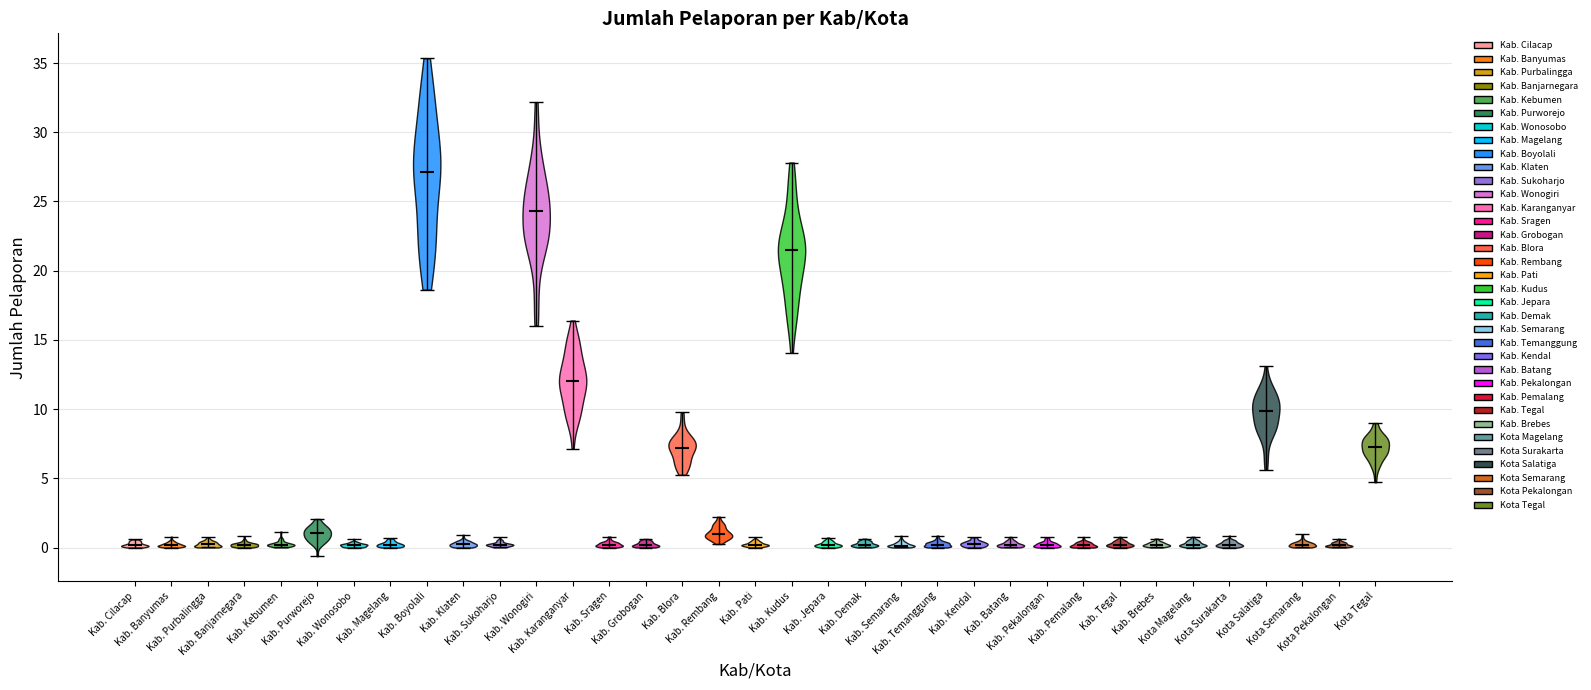

What is the lowest point the violin for Kab. Cilacap reaches on the y-axis? The values are not printed on the chart, so give them approximately, as read against the axis.

0.0